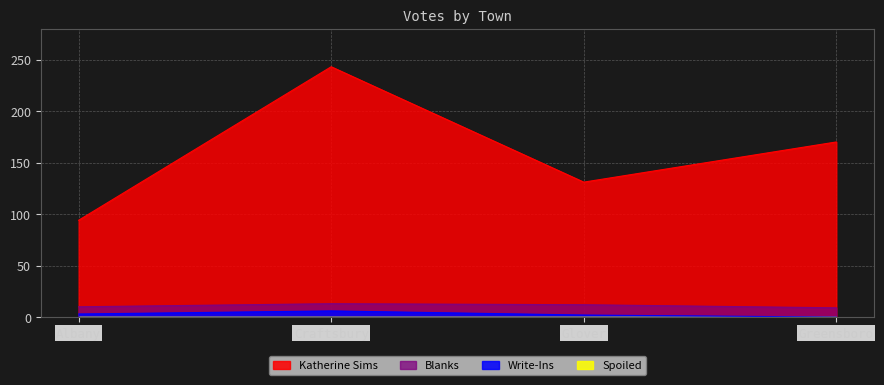

Is it true that Write-Ins equals 3 at Albany?

True